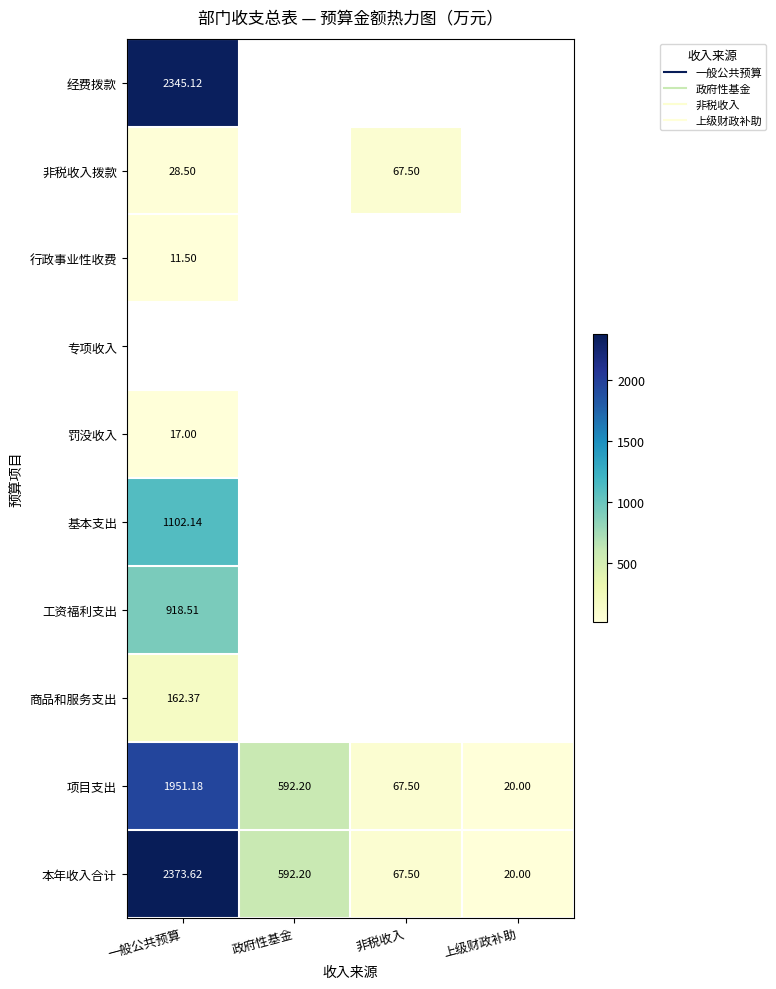

Which category has the highest value in the 行政事业性收费 series?

一般公共预算